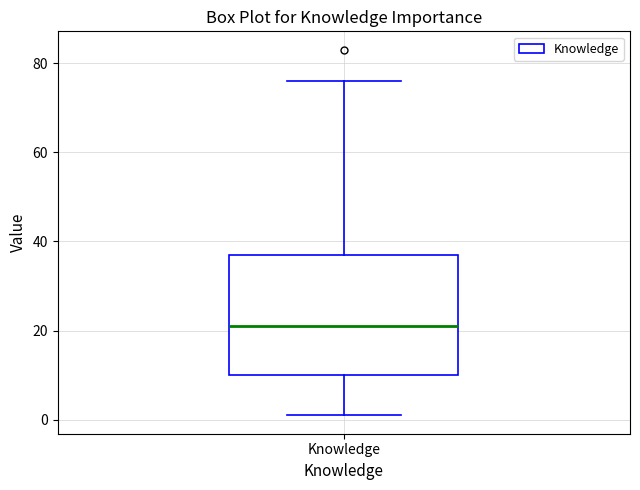

Where does the lower whisker of the box for Knowledge end on the y-axis? The values are not printed on the chart, so give them approximately, as read against the axis.

2